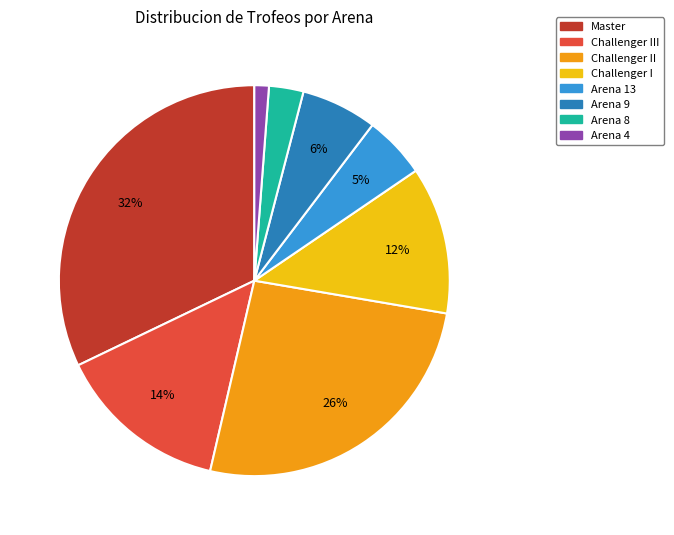

To the nearest percent, what portion does Arena 13 represent?

5%